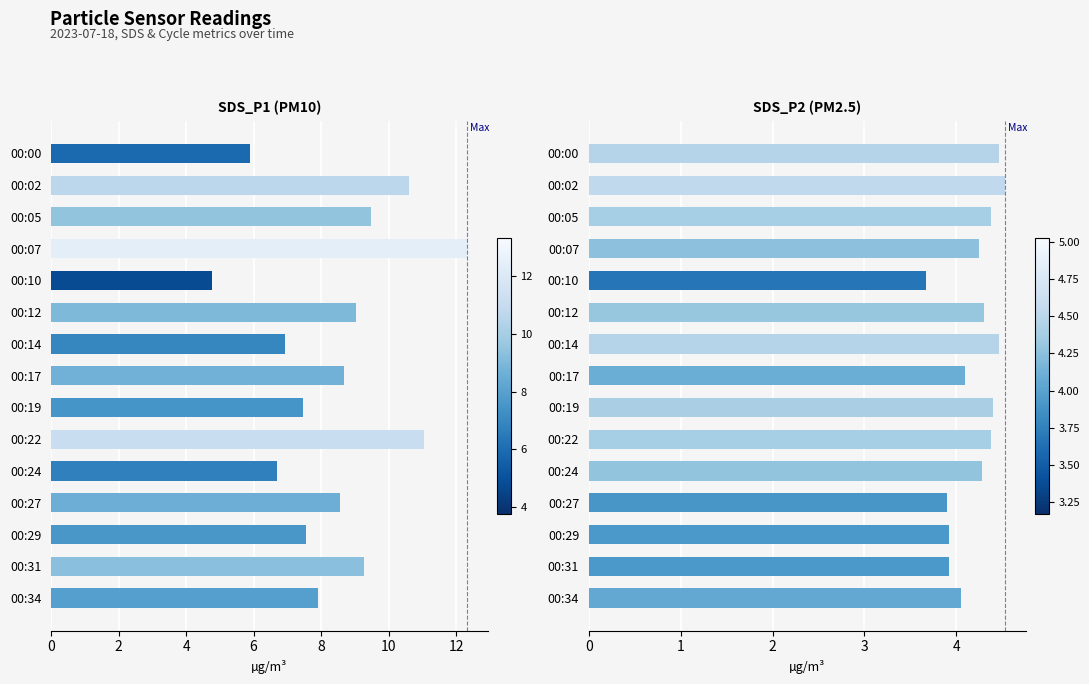

What are all the series names shown in the legend?

SDS_P1, SDS_P2